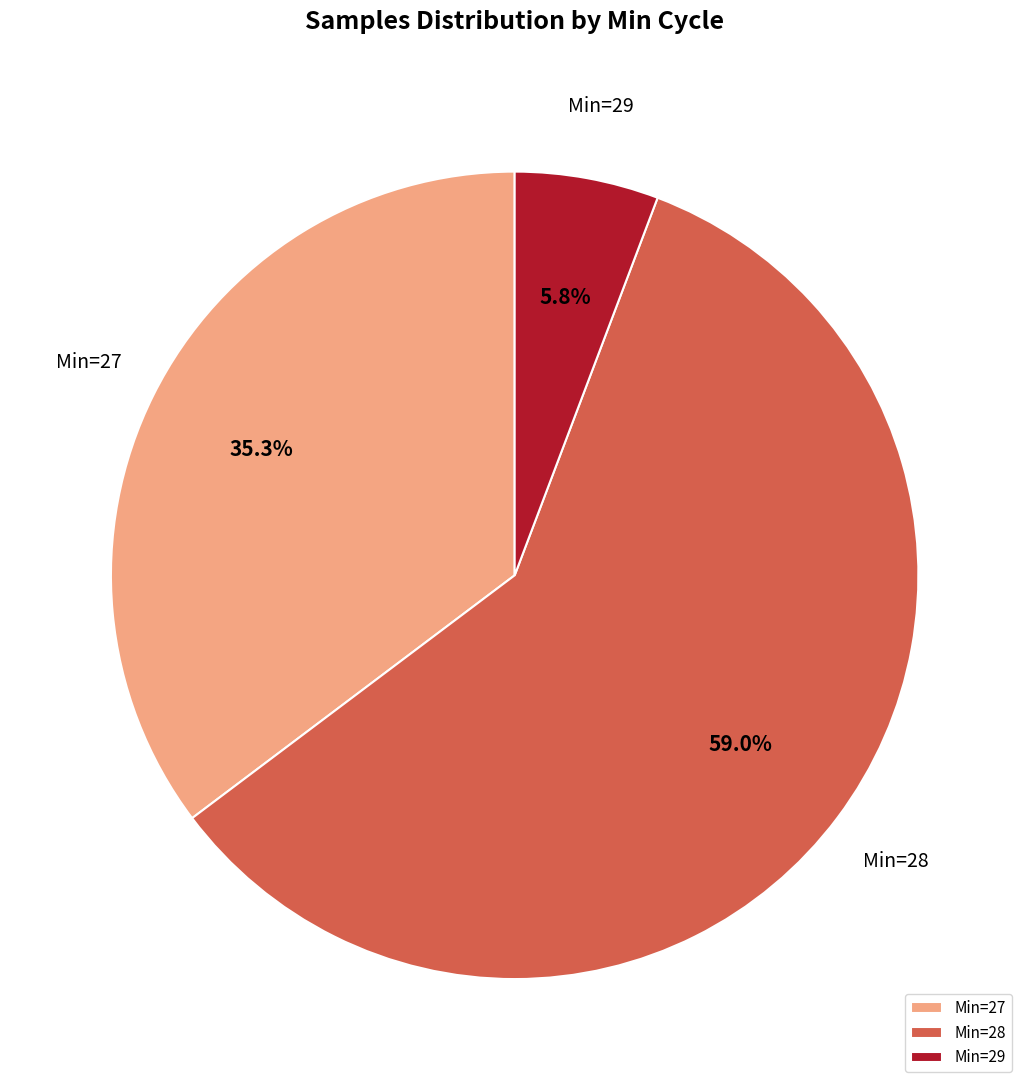

Which category has the biggest portion of the pie?

Min=28